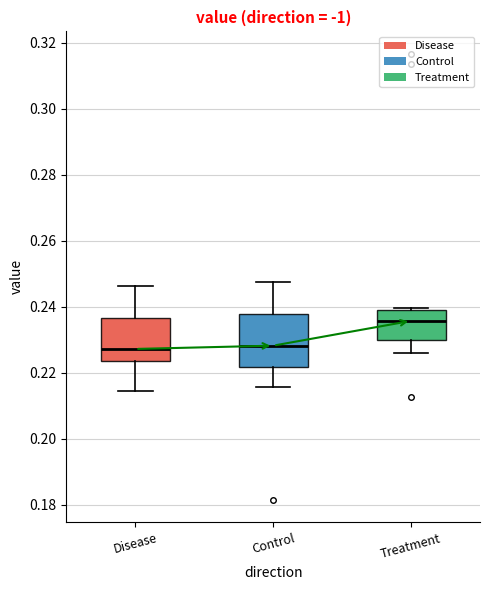

Reading left to right, transcribe this box plot: for each box, give where its median line is, the range the box spans, and where its two whiskers end, as read against the y-axis. The values are not printed on the chart, so give them approximately, as read against the axis.

Disease: median 0.228, box 0.224 to 0.236, whiskers 0.214 to 0.246
Control: median 0.228, box 0.222 to 0.238, whiskers 0.216 to 0.248
Treatment: median 0.236, box 0.230 to 0.240, whiskers 0.226 to 0.240 (just above the box's upper edge)